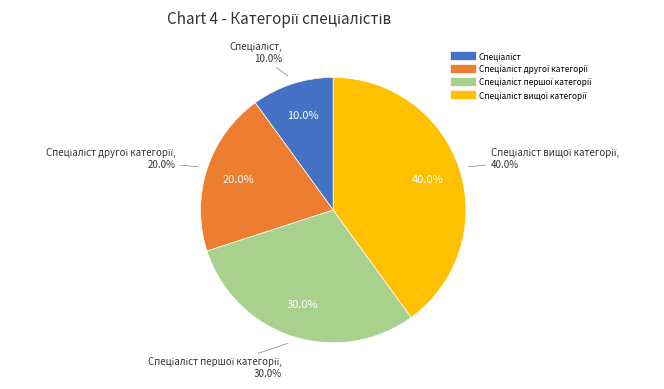

To the nearest percent, what percentage of the pie is Спеціаліст вищої категорії?

40%